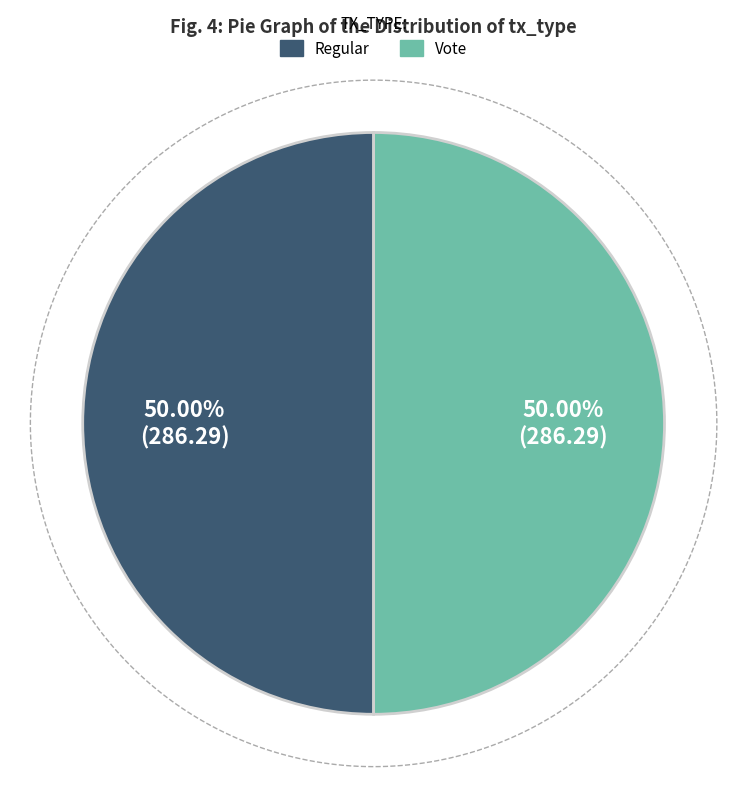

Is there any slice that represents more than half of the pie?

Yes